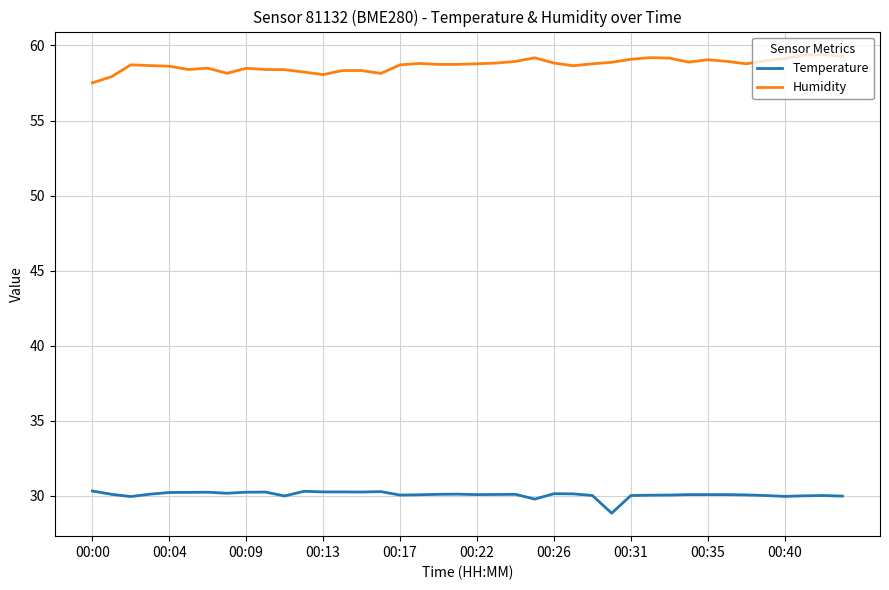

What is the difference between the maximum and minimum values in the Temperature series?

1.5